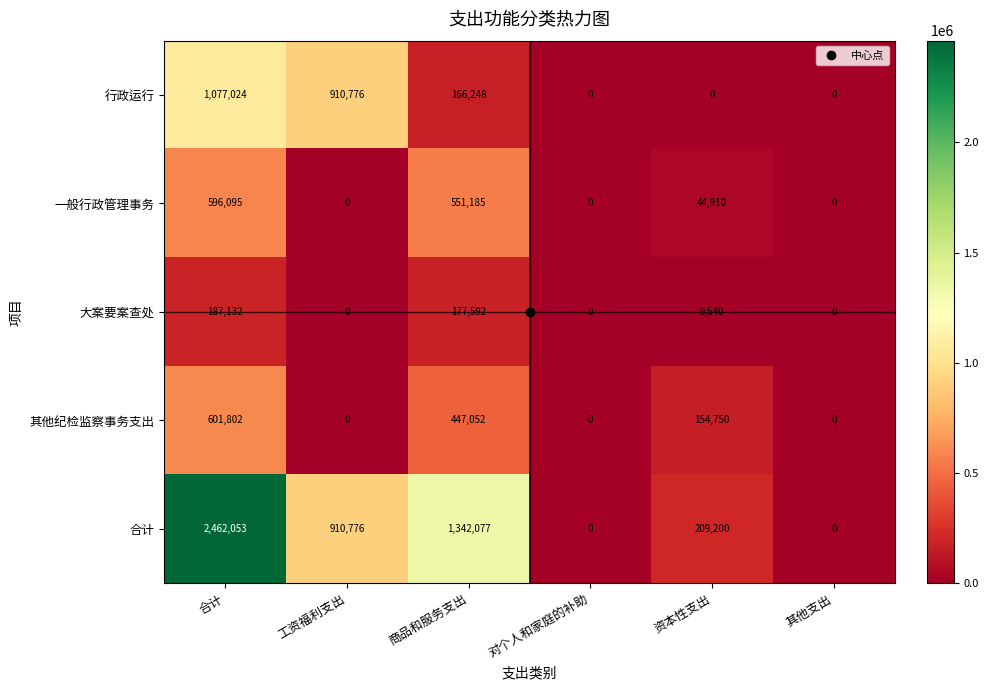

Which series has the largest total across all categories?

合计